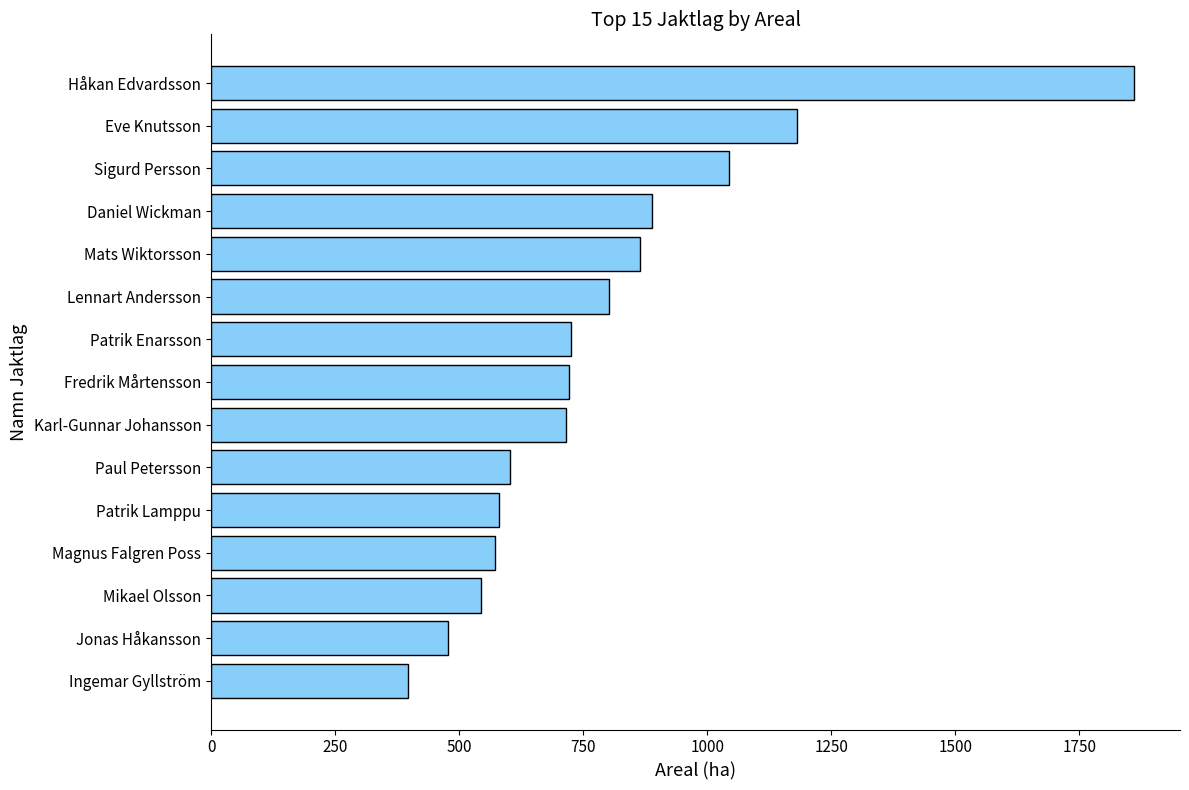

What is the value of the 15th bar from the top?

396